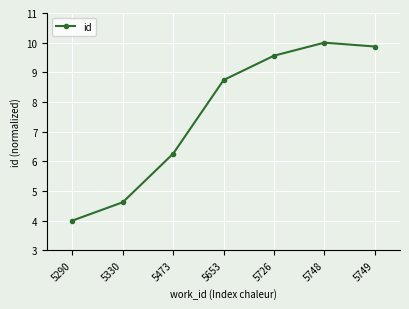

Approximately how many times larger is the value at 5473 compared to 5653?

0.7